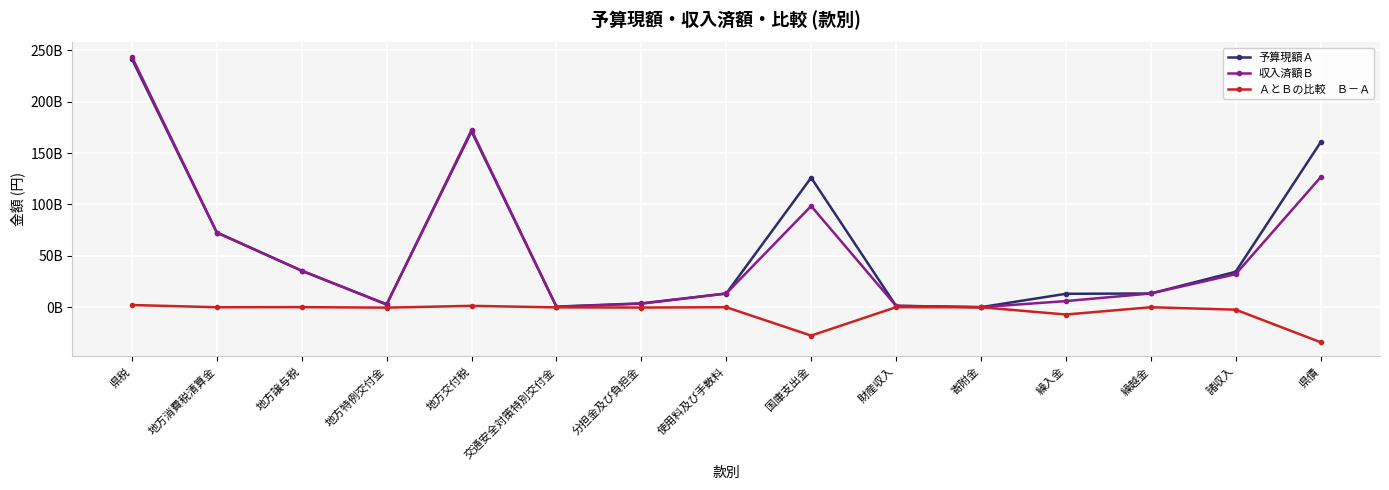

Is this an area chart (filled region under the line)?

No